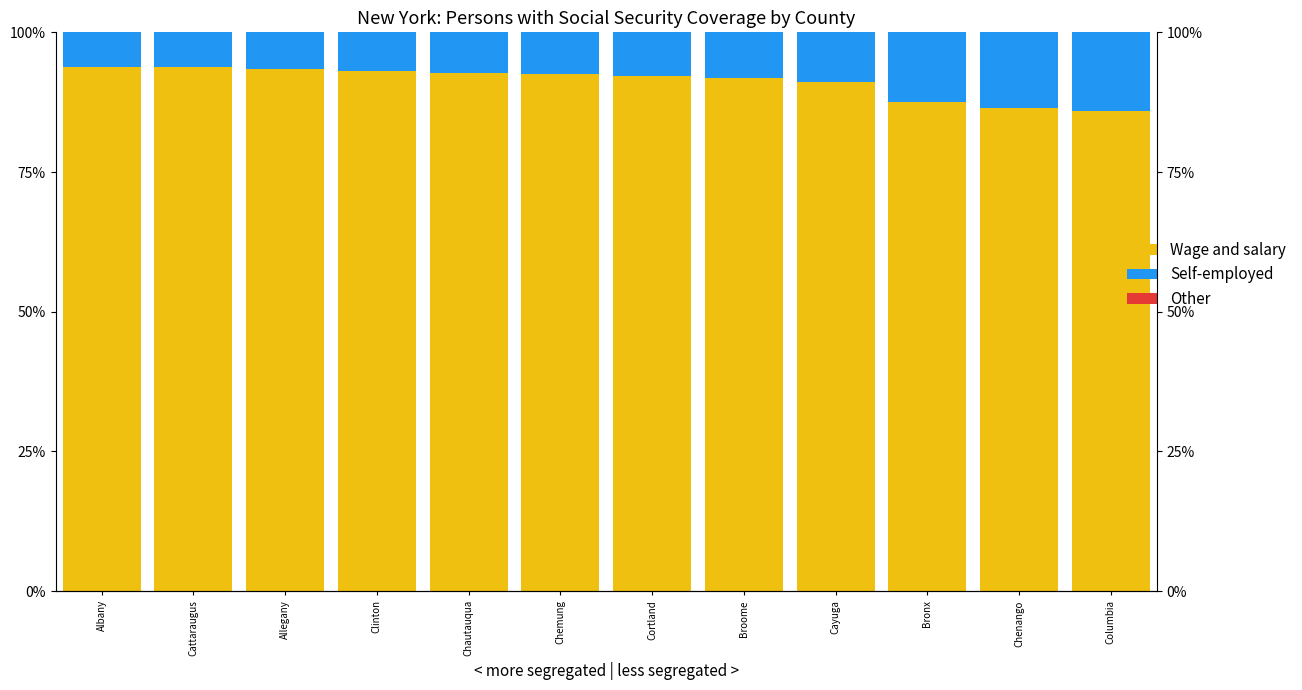

How many bars are there in each group?

3